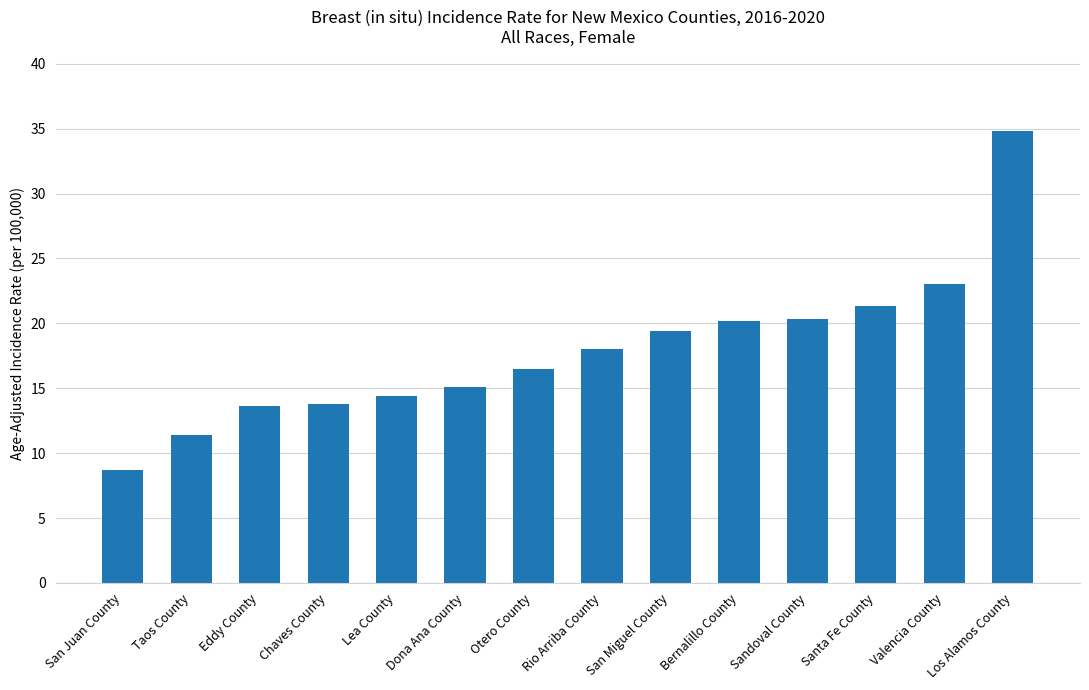

What is the smallest value displayed?

8.7